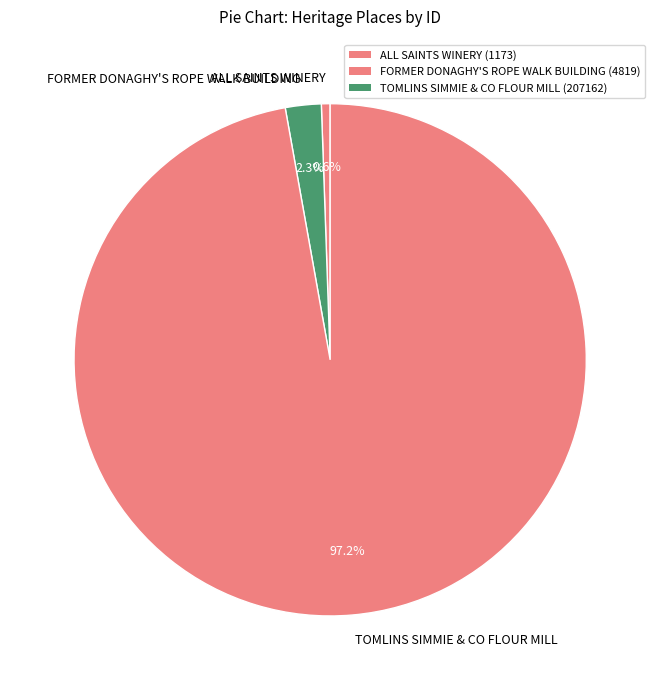

Does any single category account for the majority?

Yes